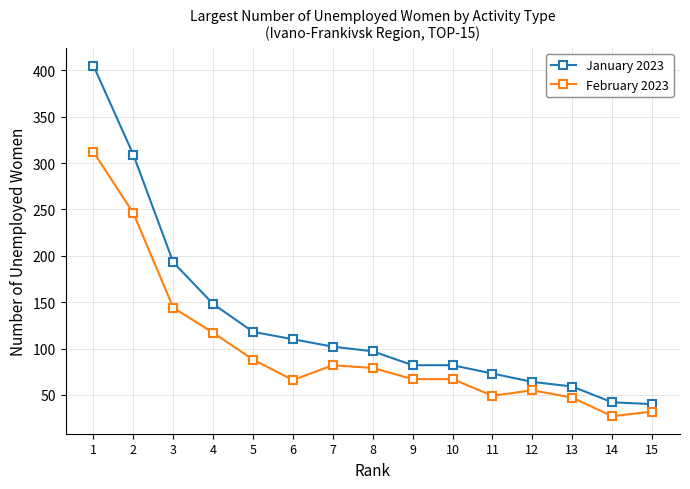

Does the chart have visible grid lines?

Yes